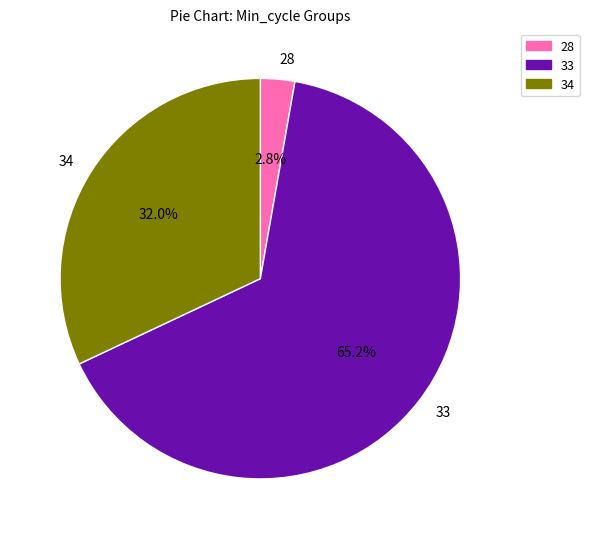

Which category has the biggest portion of the pie?

33